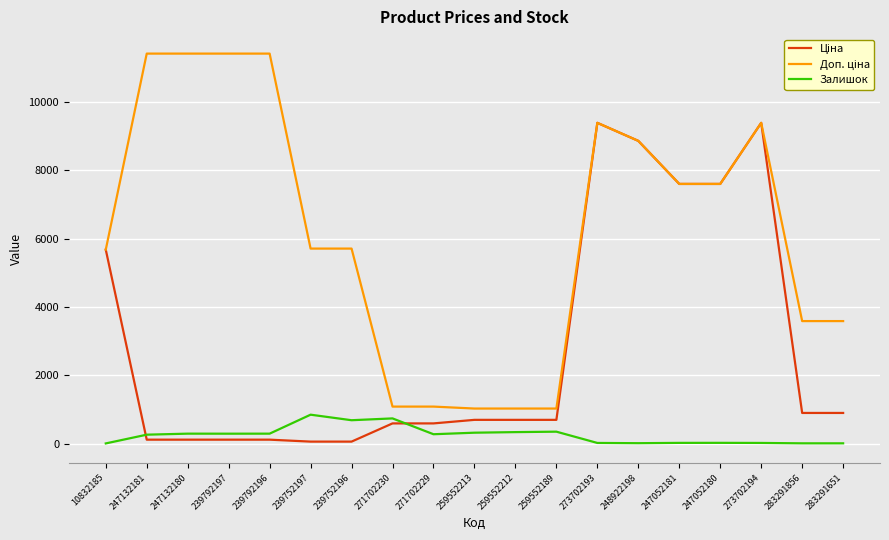

What is the greatest value displayed?

11410.0